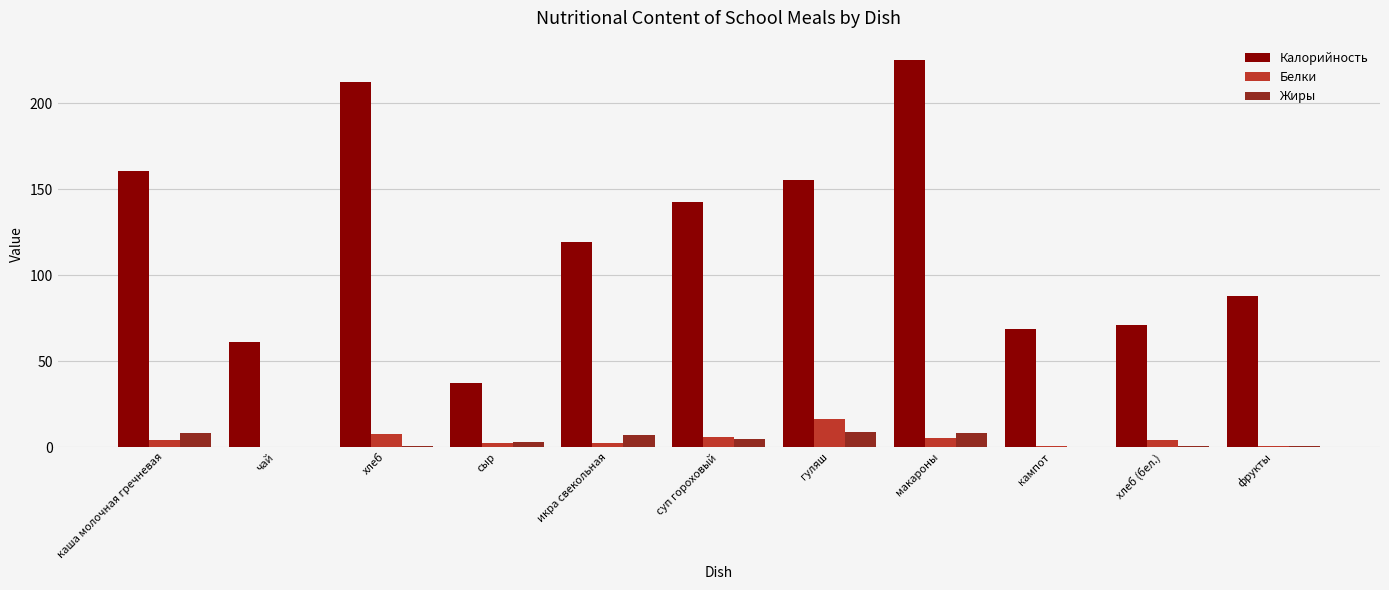

Which series has the largest total across all categories?

Калорийность